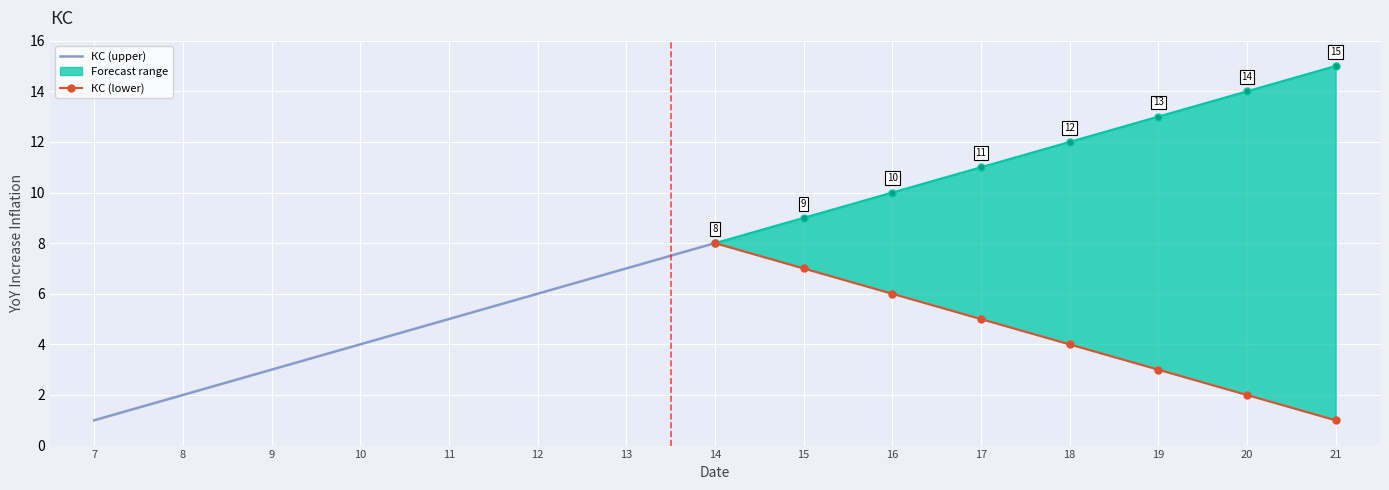

What is the difference between the second highest and minimum values in the КС (lower) series?

6